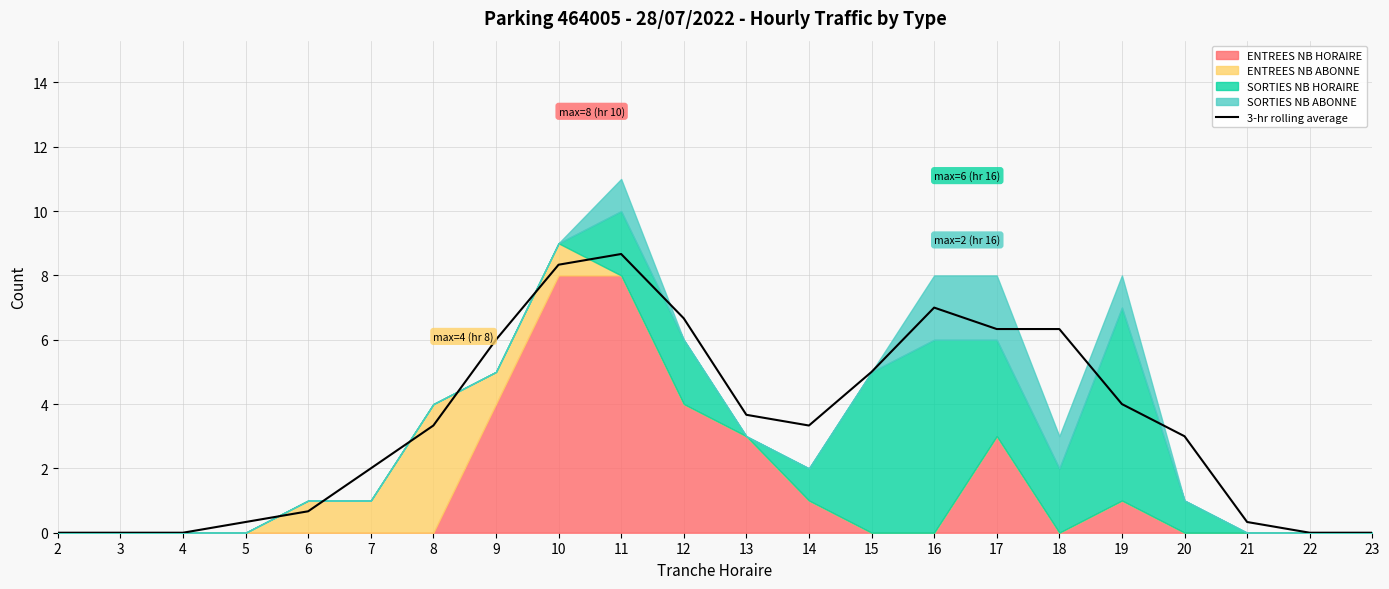

What is the difference between the second highest and minimum values?

8.3